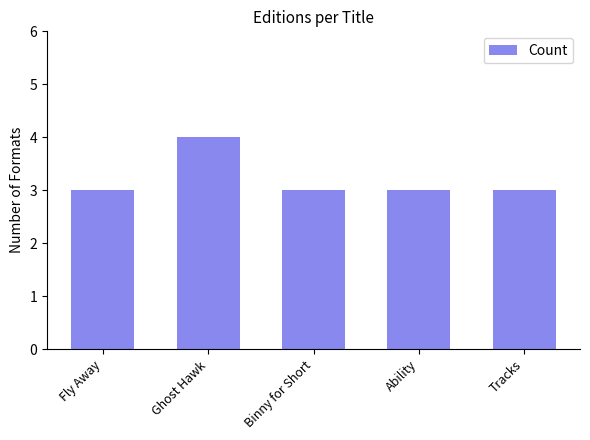

Reading right to left, list all the values displayed in this chart.

Tracks=3	Ability=3	Binny for Short=3	Ghost Hawk=4	Fly Away=3